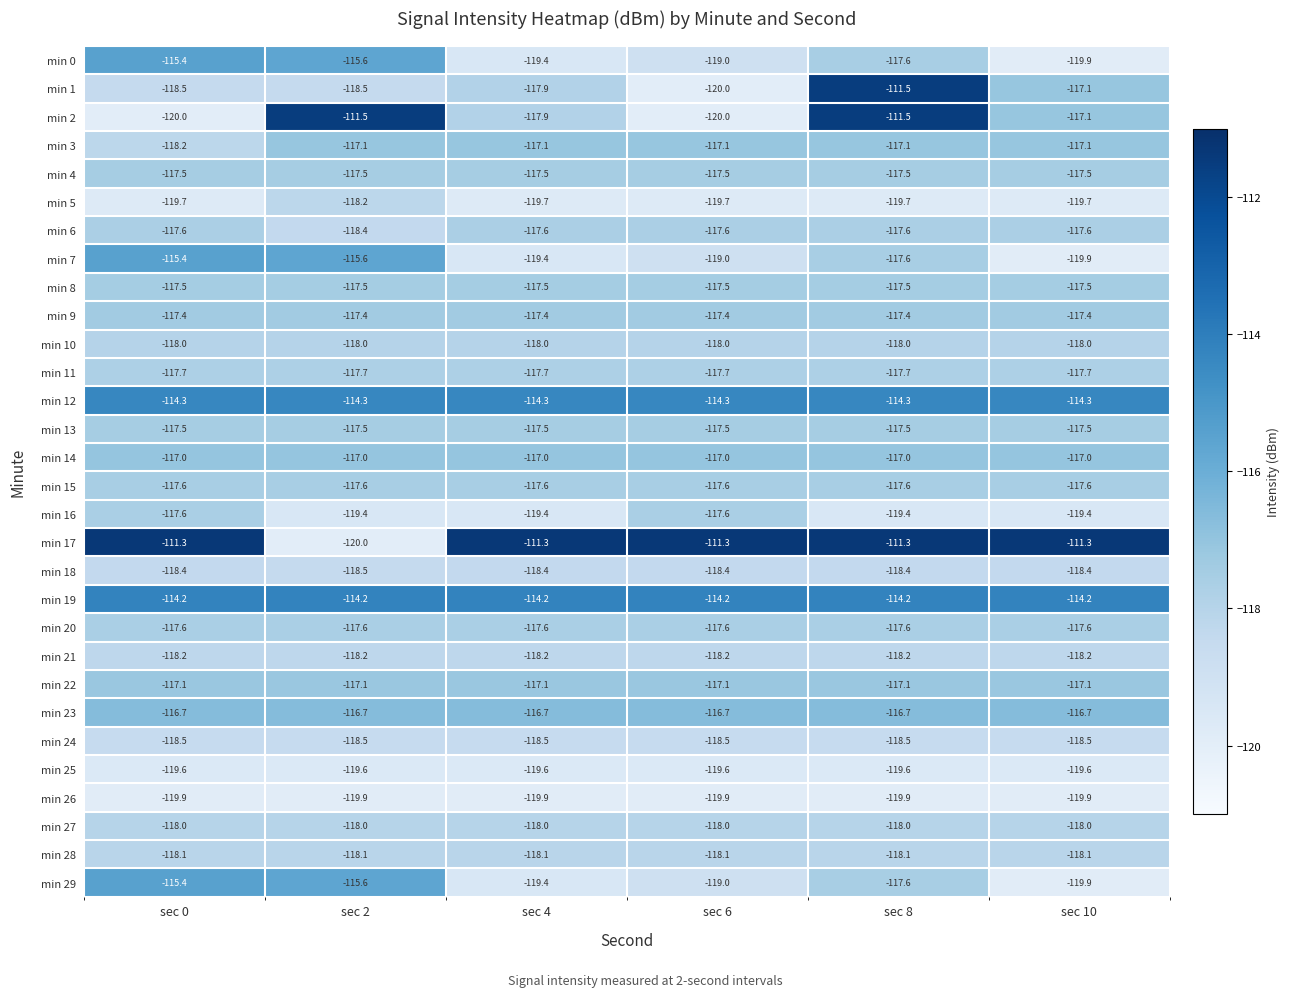

Which series has the widest spread of values?

min 17